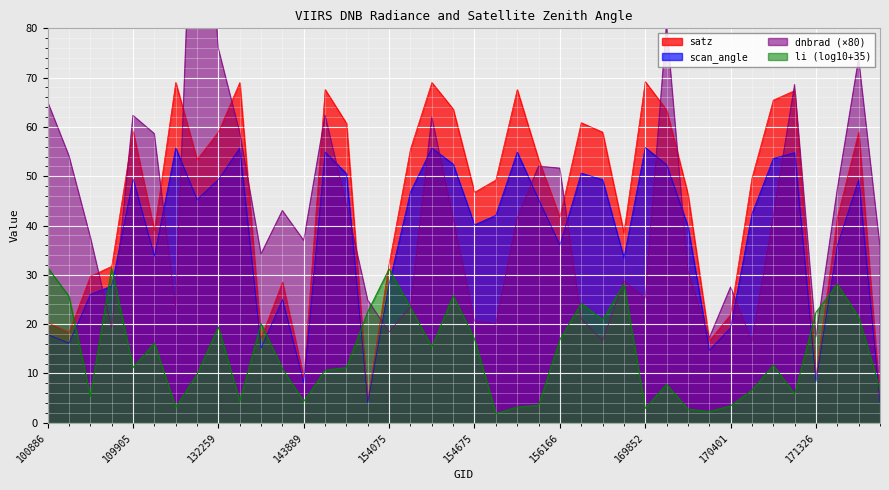

True or false: scan_angle and li (log10+35) intersect in this chart.

True